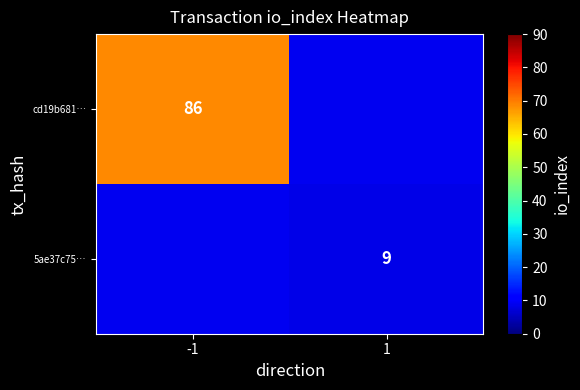

Which series has the largest total across all categories?

cd19b681…